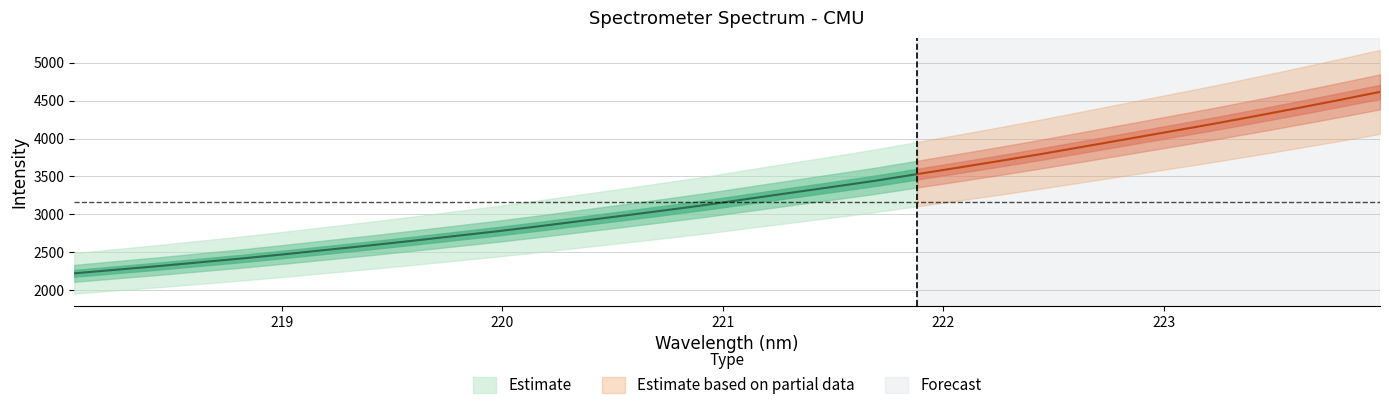

Where does the data first go above 3205?

221.1174